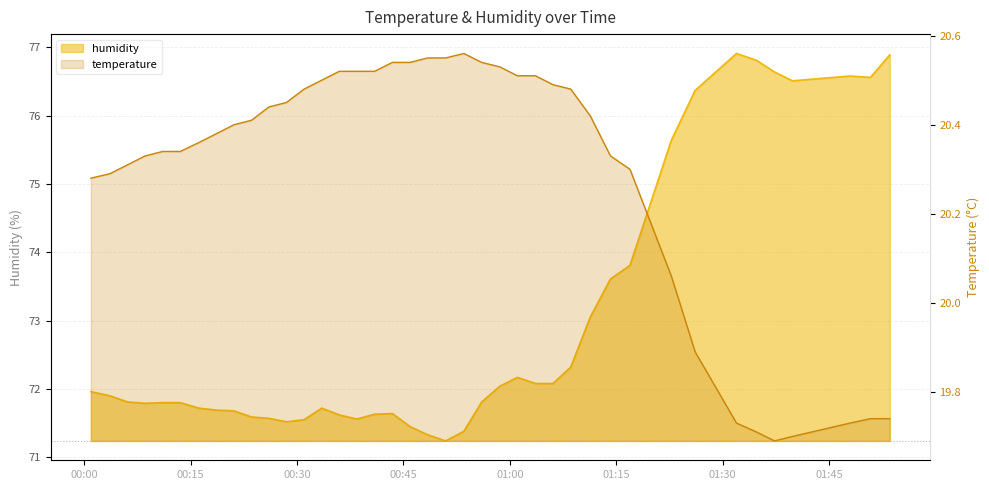

True or false: temperature and humidity cross at least once.

False